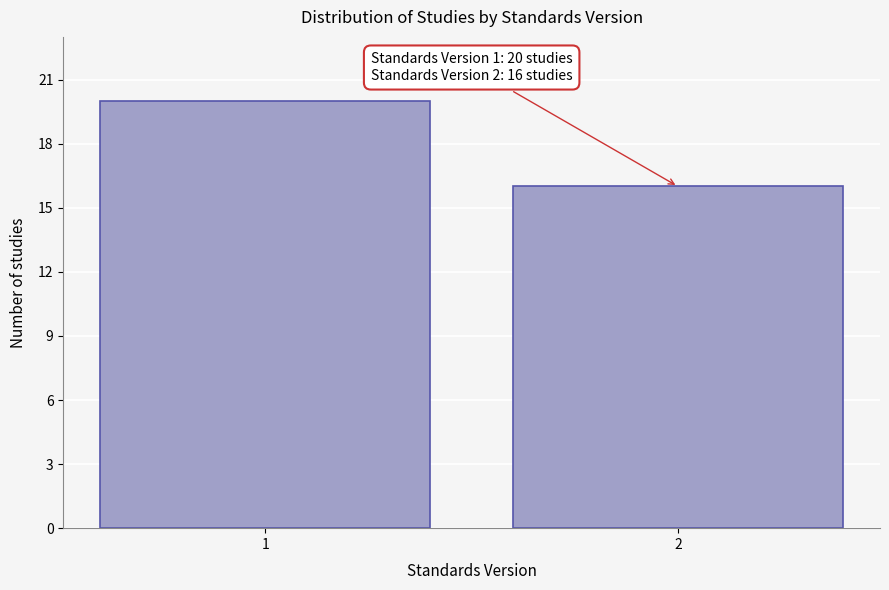

Reading left to right, transcribe all the data shown in this chart.

1=20	2=16